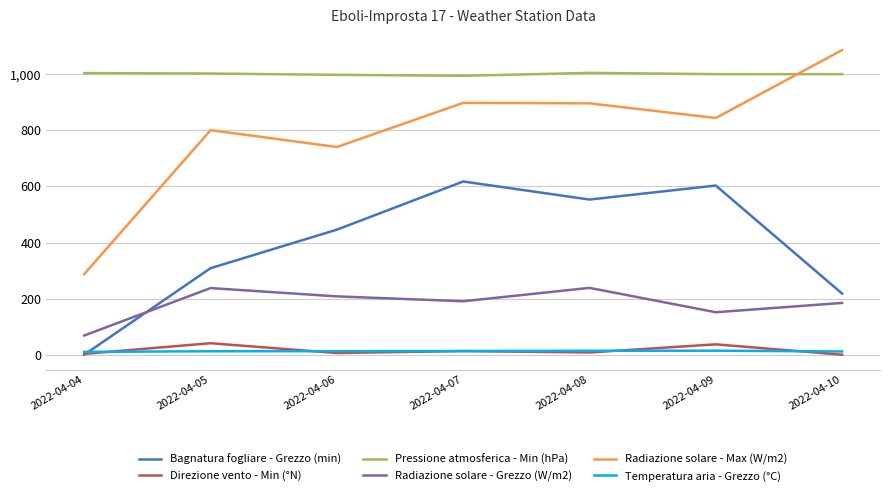

What is the sum of all Radiazione solare - Max (W/m2) values?

5552.4